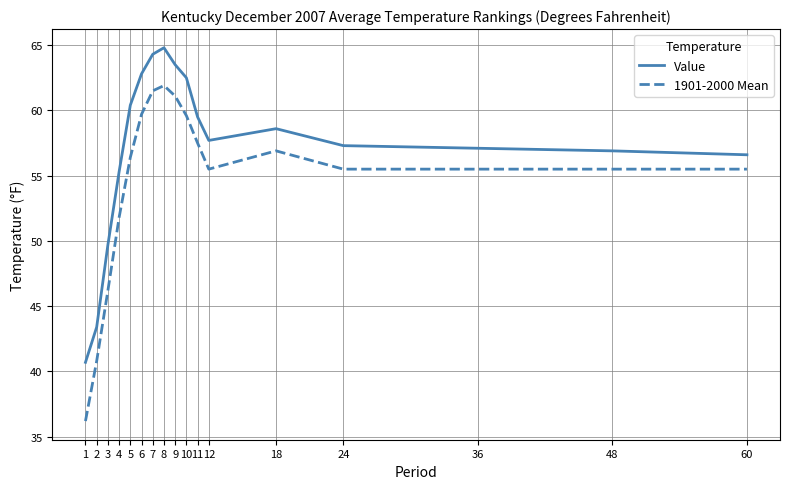

At which label is Value closest to 52?

3